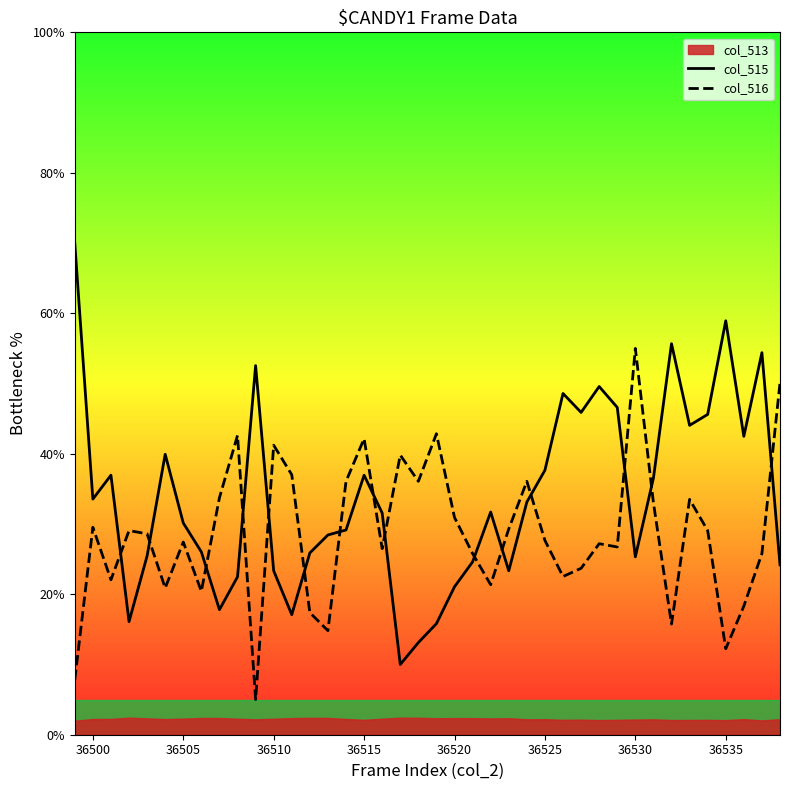

What is the highest value of the col_516 series?

55.0